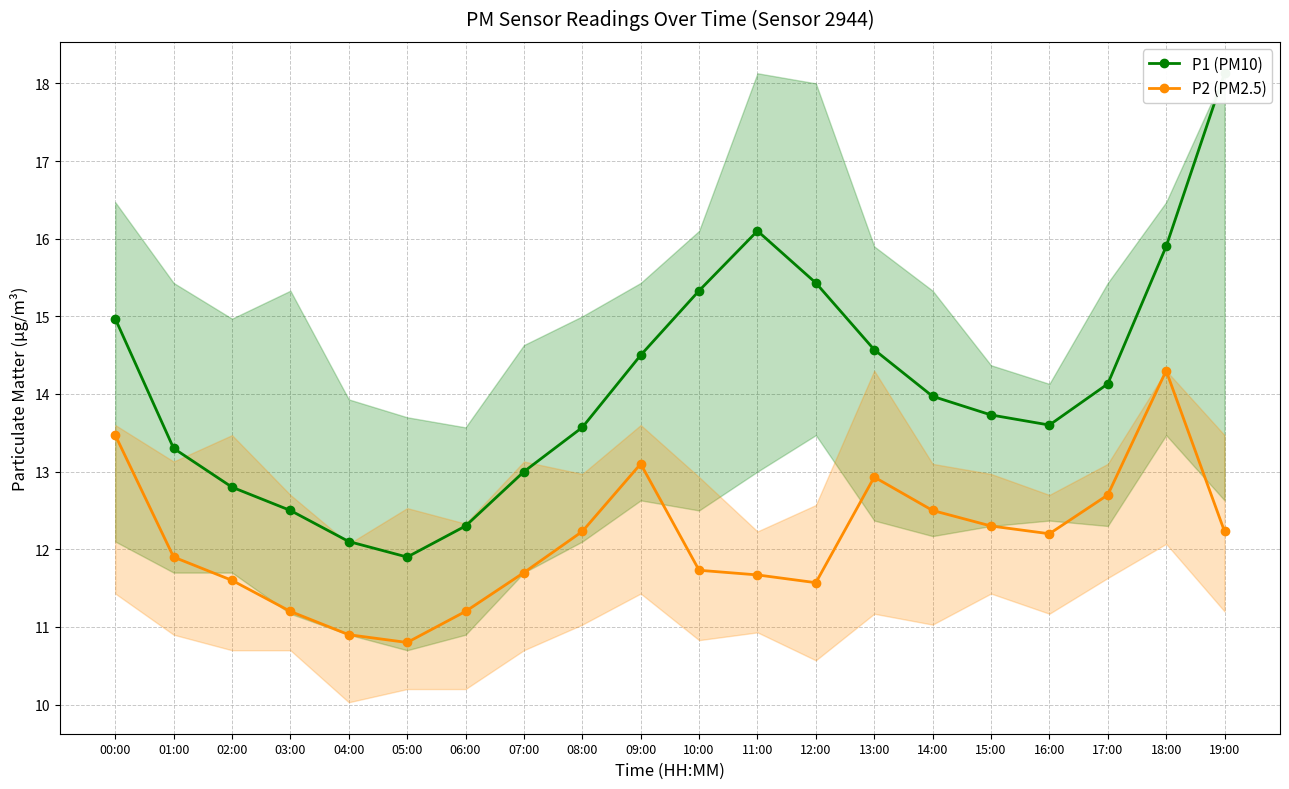

True or false: P2 (PM2.5) and P1 (PM10) intersect in this chart.

False